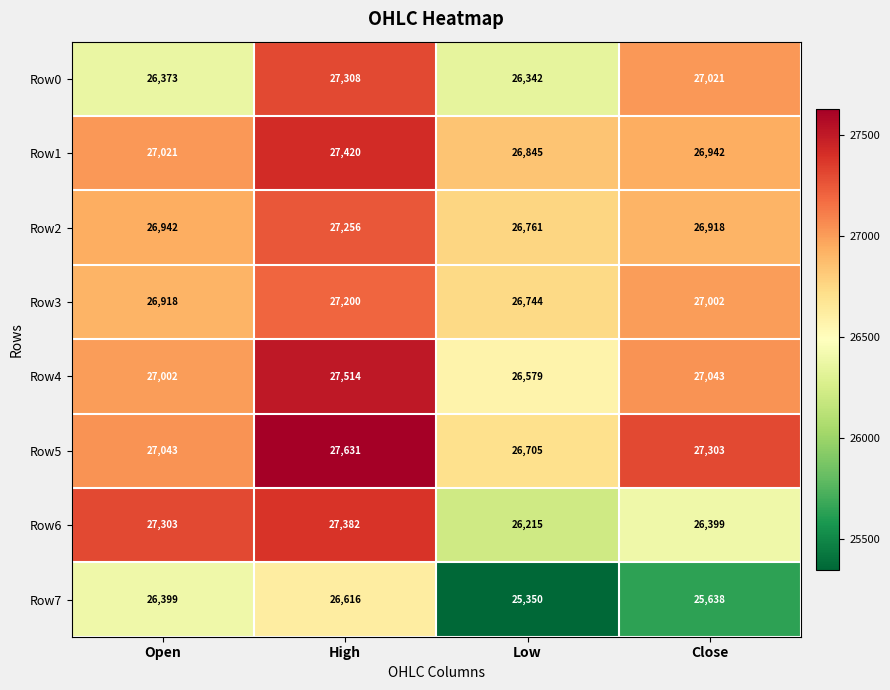

At how many categories does at least one series exceed 25524?

4